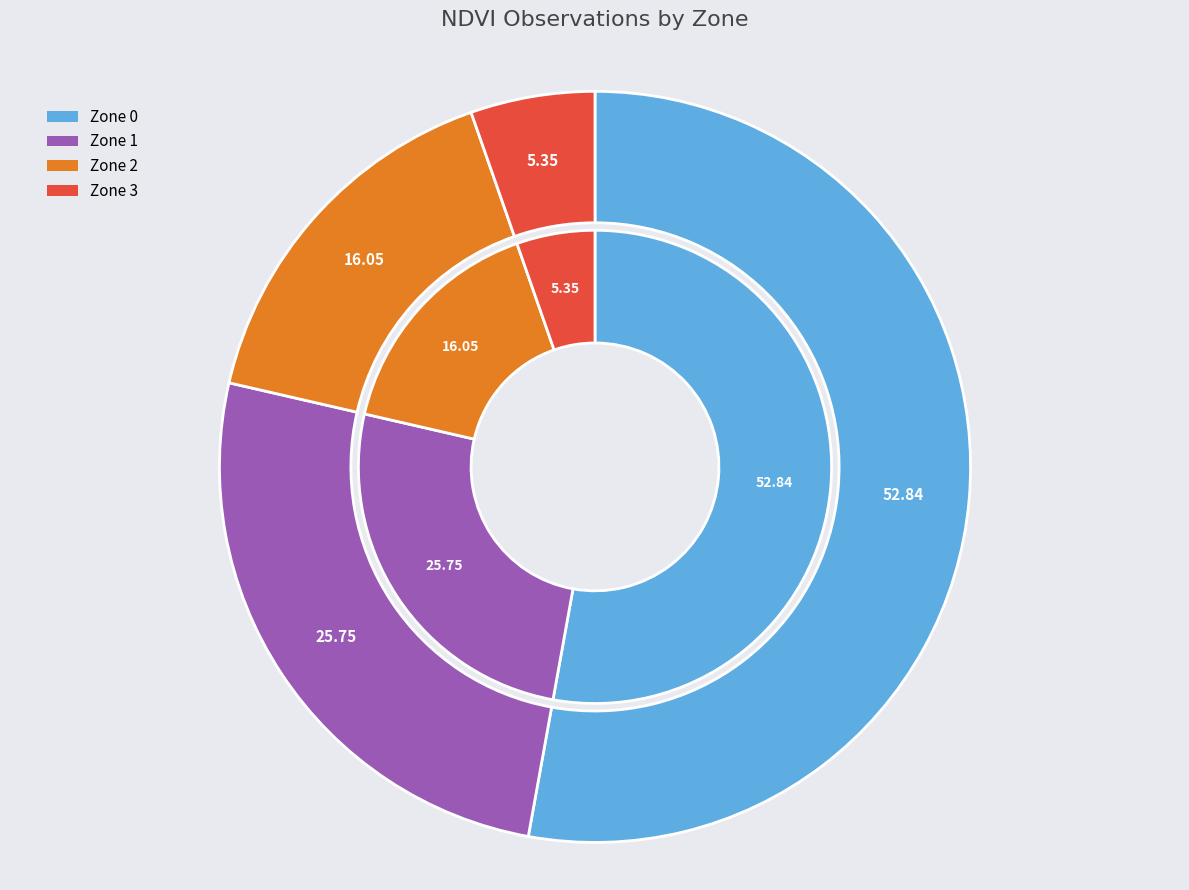

To the nearest percent, what is the average slice percentage?

25%